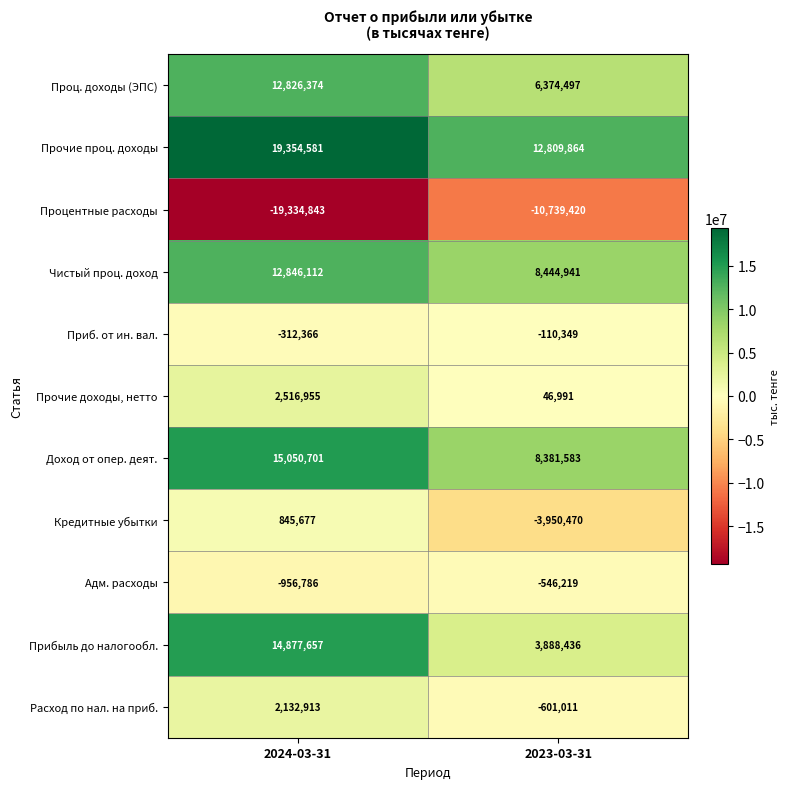

Read the Прибыль до налогообл. value at 2023-03-31, to the nearest 10.

3888440